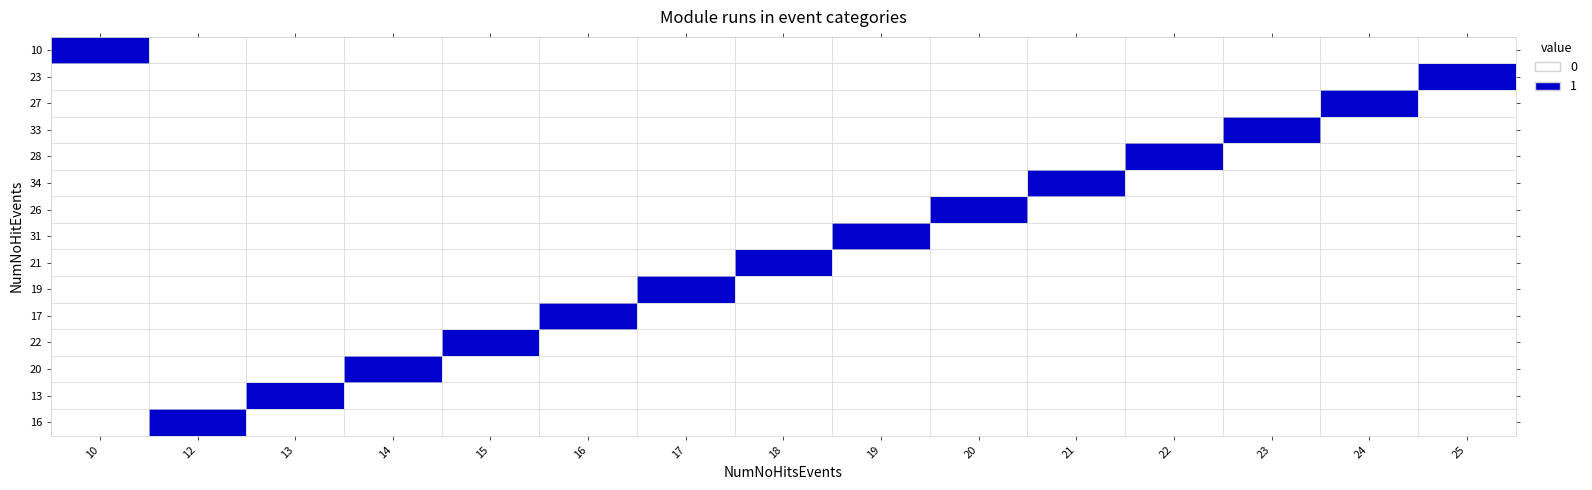

What is the difference between the highest and lowest values at 21?

1